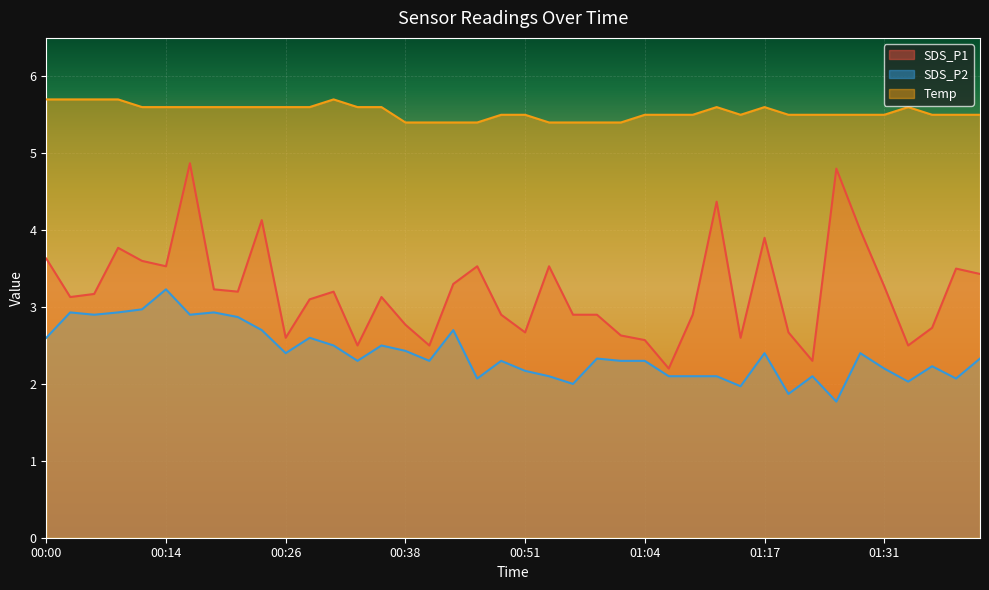

Reading left to right, list all the values displayed in this chart.

SDS_P1: 3.6	3.1	3.2	3.8	3.6	3.5	4.9	3.2	3.2	4.1	2.6	3.1	3.2	2.5	3.1	2.8	2.5	3.3	3.5	2.9	2.7	3.5	2.9	2.9	2.6	2.6	2.2	2.9	4.4	2.6	3.9	2.7	2.3	4.8	4.0	3.3	2.5	2.7	3.5	3.4
SDS_P2: 2.6	2.9	2.9	2.9	3.0	3.2	2.9	2.9	2.9	2.7	2.4	2.6	2.5	2.3	2.5	2.4	2.3	2.7	2.1	2.3	2.2	2.1	2.0	2.3	2.3	2.3	2.1	2.1	2.1	2.0	2.4	1.9	2.1	1.8	2.4	2.2	2.0	2.2	2.1	2.3
Temp: 5.7	5.7	5.7	5.7	5.6	5.6	5.6	5.6	5.6	5.6	5.6	5.6	5.7	5.6	5.6	5.4	5.4	5.4	5.4	5.5	5.5	5.4	5.4	5.4	5.4	5.5	5.5	5.5	5.6	5.5	5.6	5.5	5.5	5.5	5.5	5.5	5.6	5.5	5.5	5.5